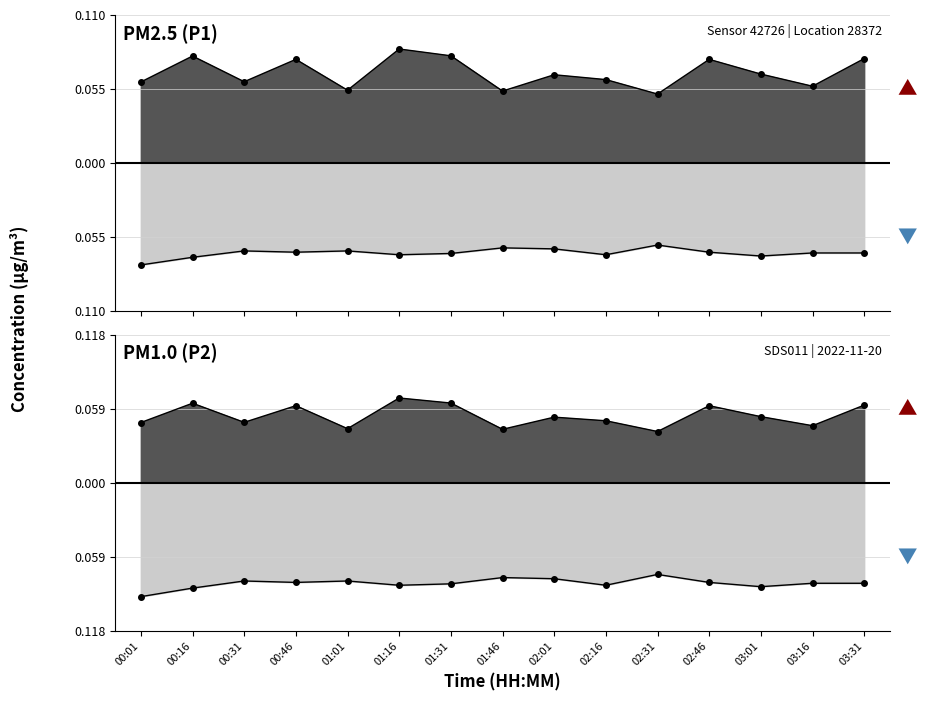

What are all the series names shown in the legend?

P1, P2